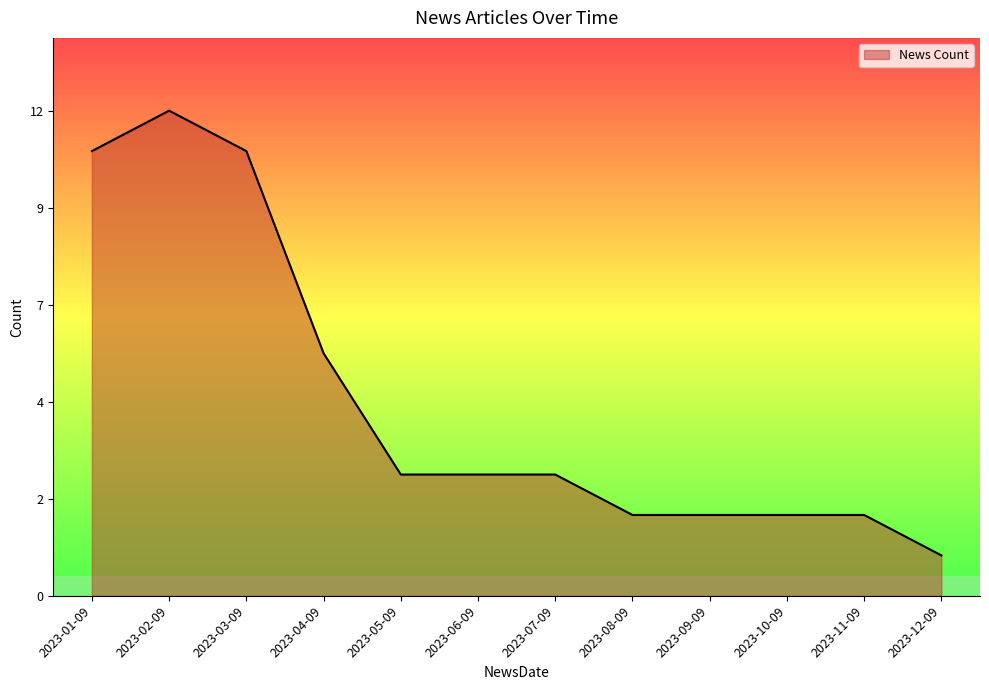

Does the chart have visible grid lines?

No